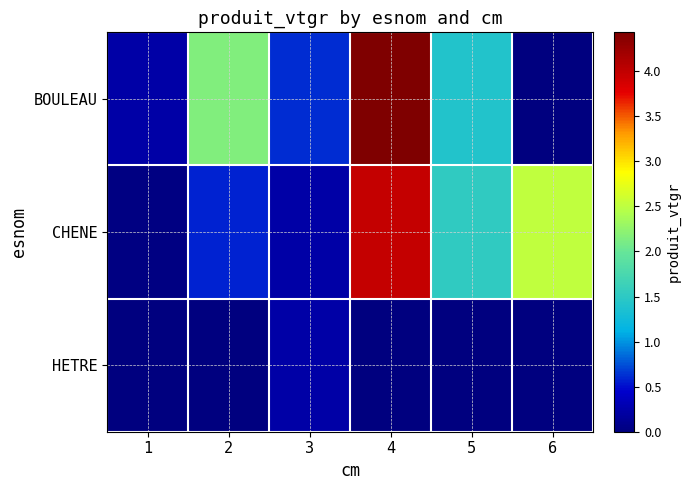

At which category is the sum across all series the highest?

4